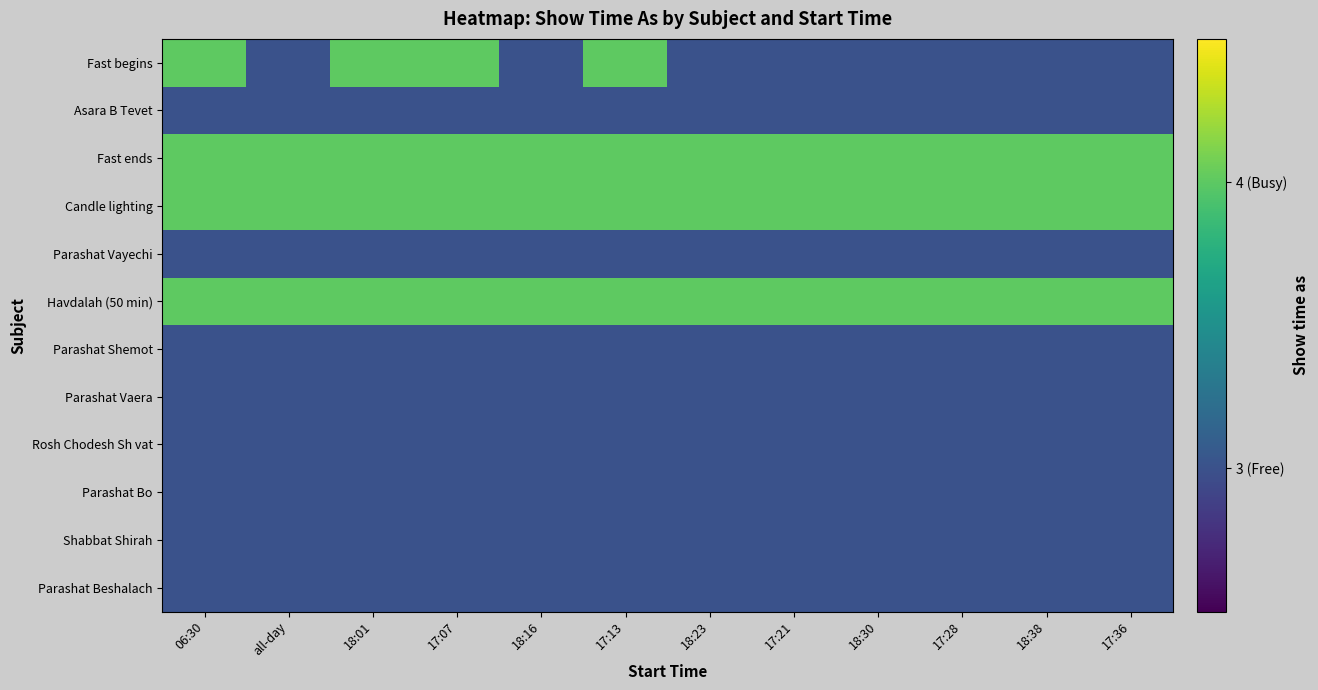

Reading right to left, transcribe all the data shown in this chart.

Fast begins: 17:36=3	18:38=3	17:28=3	18:30=3	17:21=3	18:23=3	17:13=4	18:16=3	17:07=4	18:01=4	all-day=3	06:30=4
Asara B Tevet: 17:36=3	18:38=3	17:28=3	18:30=3	17:21=3	18:23=3	17:13=3	18:16=3	17:07=3	18:01=3	all-day=3	06:30=3
Fast ends: 17:36=4	18:38=4	17:28=4	18:30=4	17:21=4	18:23=4	17:13=4	18:16=4	17:07=4	18:01=4	all-day=4	06:30=4
Candle lighting: 17:36=4	18:38=4	17:28=4	18:30=4	17:21=4	18:23=4	17:13=4	18:16=4	17:07=4	18:01=4	all-day=4	06:30=4
Parashat Vayechi: 17:36=3	18:38=3	17:28=3	18:30=3	17:21=3	18:23=3	17:13=3	18:16=3	17:07=3	18:01=3	all-day=3	06:30=3
Havdalah (50 min): 17:36=4	18:38=4	17:28=4	18:30=4	17:21=4	18:23=4	17:13=4	18:16=4	17:07=4	18:01=4	all-day=4	06:30=4
Parashat Shemot: 17:36=3	18:38=3	17:28=3	18:30=3	17:21=3	18:23=3	17:13=3	18:16=3	17:07=3	18:01=3	all-day=3	06:30=3
Parashat Vaera: 17:36=3	18:38=3	17:28=3	18:30=3	17:21=3	18:23=3	17:13=3	18:16=3	17:07=3	18:01=3	all-day=3	06:30=3
Rosh Chodesh Sh vat: 17:36=3	18:38=3	17:28=3	18:30=3	17:21=3	18:23=3	17:13=3	18:16=3	17:07=3	18:01=3	all-day=3	06:30=3
Parashat Bo: 17:36=3	18:38=3	17:28=3	18:30=3	17:21=3	18:23=3	17:13=3	18:16=3	17:07=3	18:01=3	all-day=3	06:30=3
Shabbat Shirah: 17:36=3	18:38=3	17:28=3	18:30=3	17:21=3	18:23=3	17:13=3	18:16=3	17:07=3	18:01=3	all-day=3	06:30=3
Parashat Beshalach: 17:36=3	18:38=3	17:28=3	18:30=3	17:21=3	18:23=3	17:13=3	18:16=3	17:07=3	18:01=3	all-day=3	06:30=3